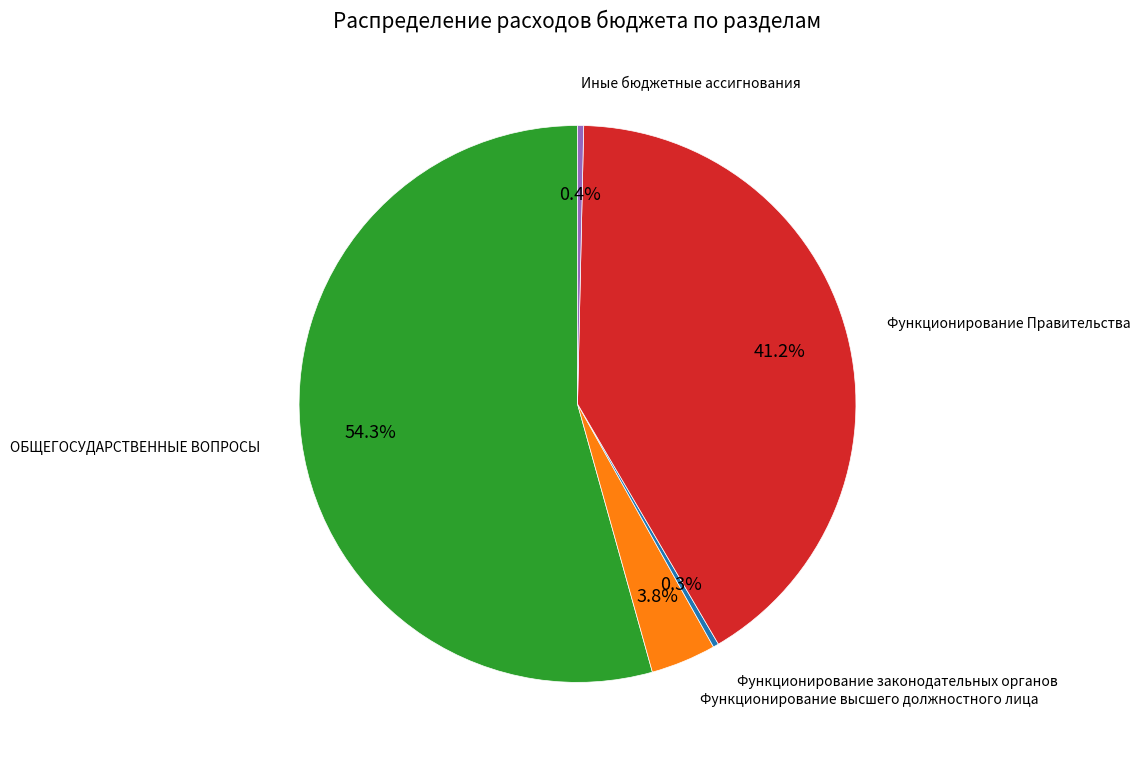

To the nearest percent, what is the combined percentage of Функционирование высшего должностного лица and Функционирование законодательных органов?

4%